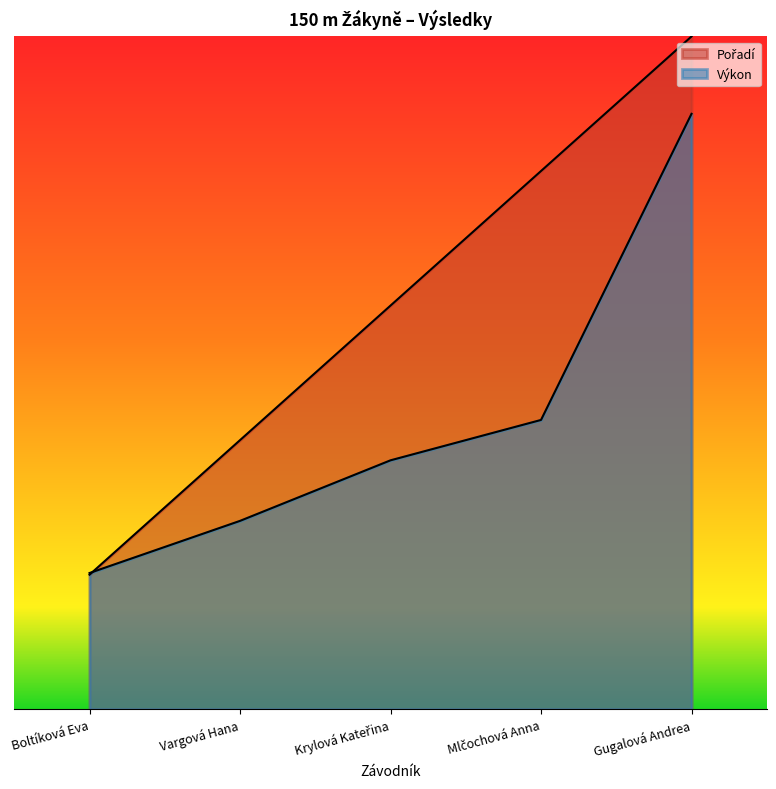

At how many categories does at least one series exceed 20?

2